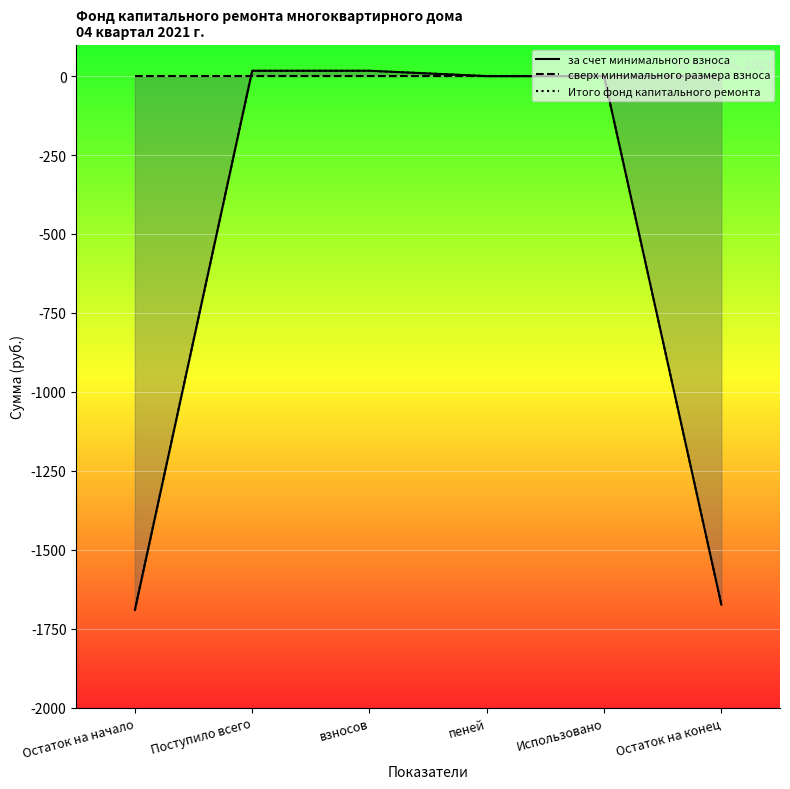

After their last crossing, which series has the higher values: за счет минимального взноса or сверх минимального размера взноса?

за счет минимального взноса